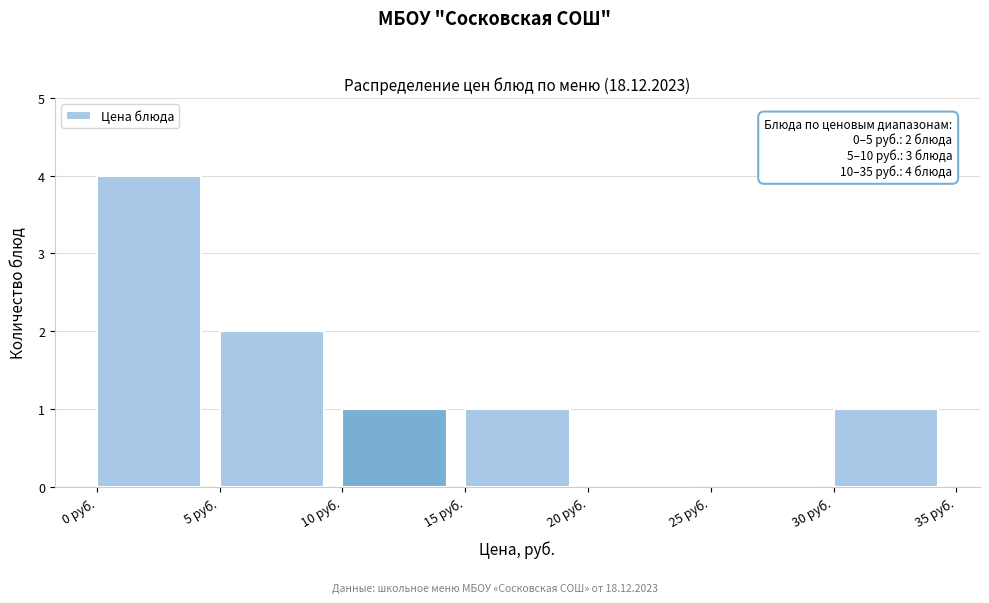

Which range on the x-axis has the tallest bar?

0 to 5